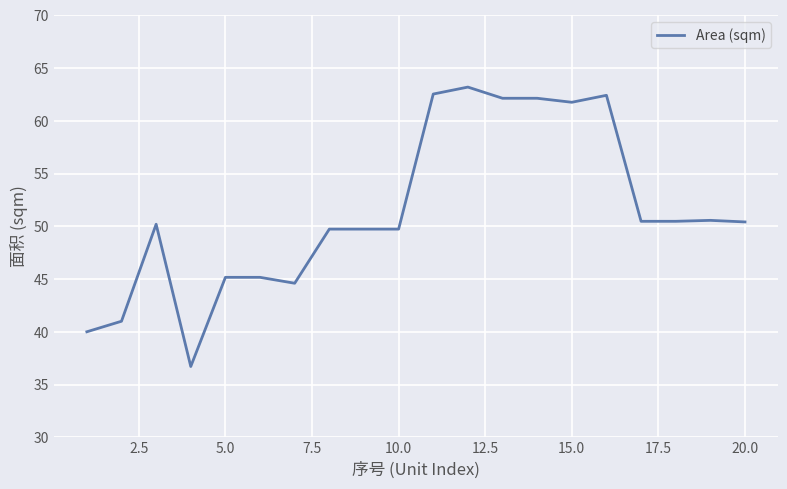

What is the greatest value displayed?

63.2